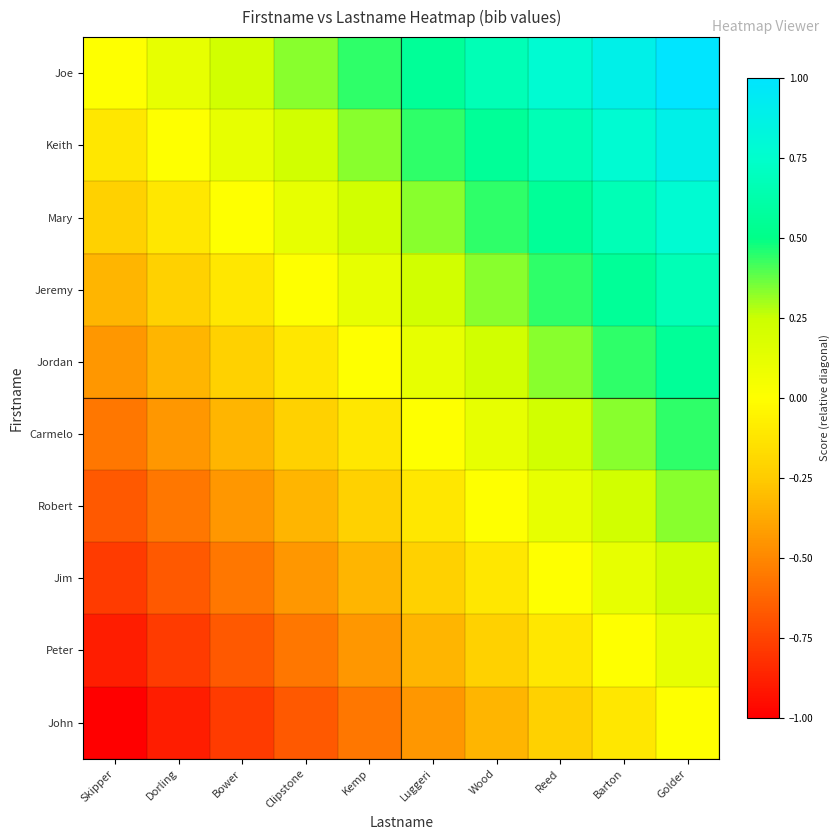

How many distinct data groups are displayed?

10